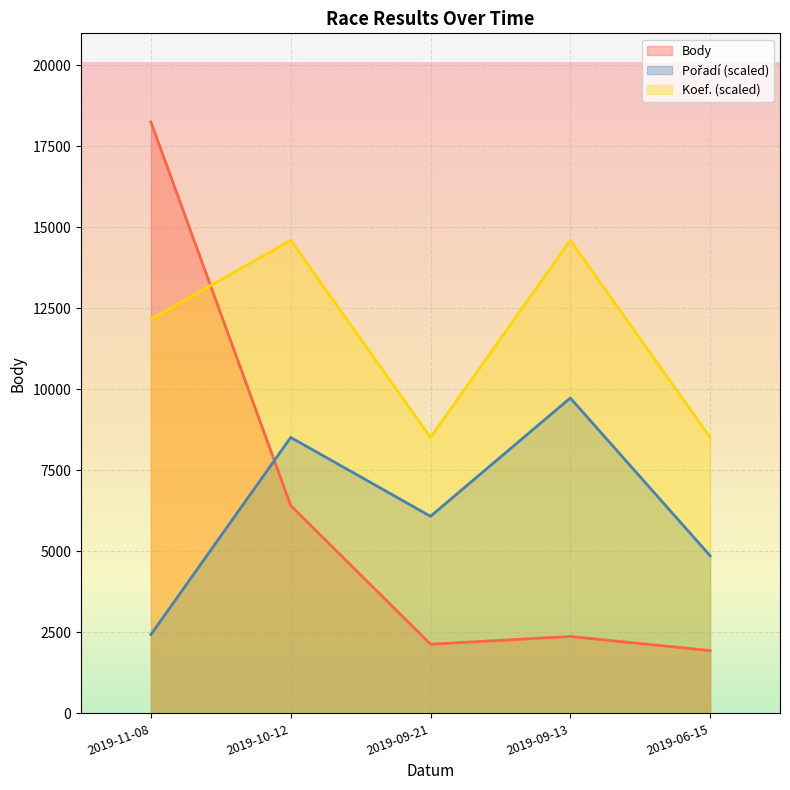

What is the label of the 1st point from the right?

2019-06-15